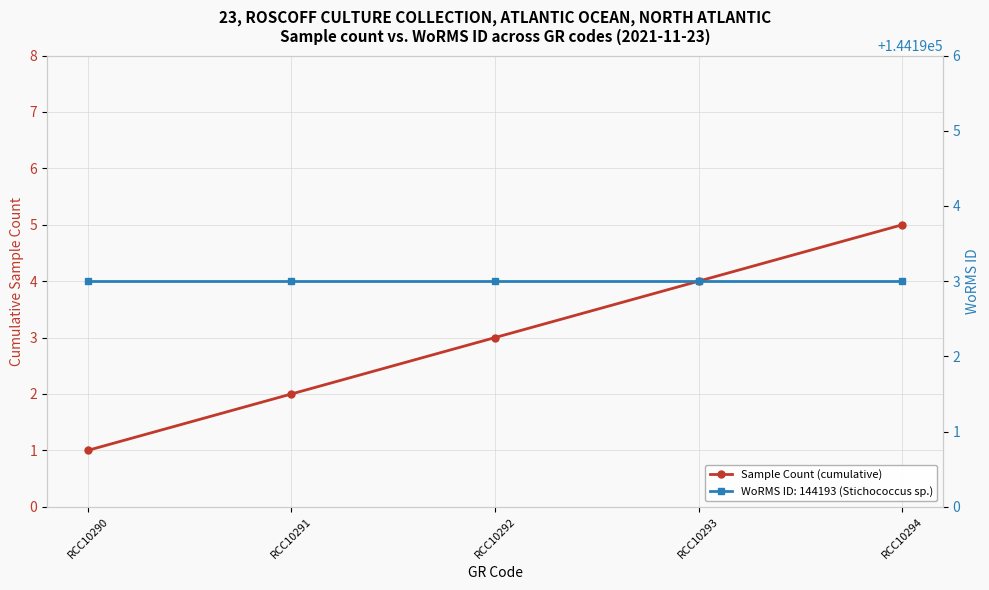

What is the difference between the values at RCC10291 and RCC10290?

1